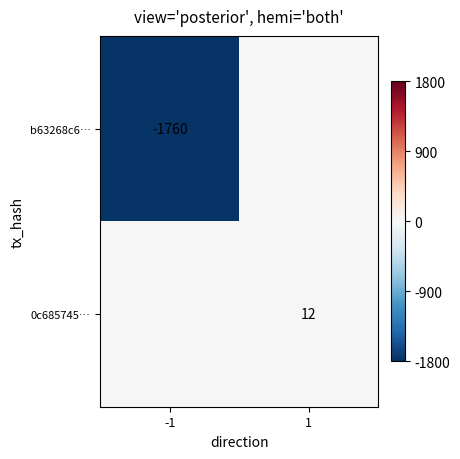

The value of 0c685745… at 1 is 7. True or false?

False